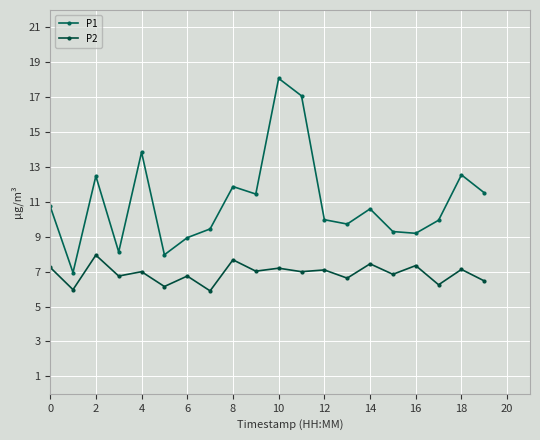

Reading left to right, what are all the values shown in this chart?

P1: 10.8	7.0	12.5	8.1	13.8	8.0	8.9	9.4	11.9	11.4	18.1	17.1	10.0	9.7	10.6	9.3	9.2	9.9	12.6	11.5
P2: 7.2	6.0	8.0	6.8	7.0	6.2	6.8	5.9	7.7	7.0	7.2	7.0	7.1	6.6	7.5	6.8	7.3	6.2	7.1	6.5